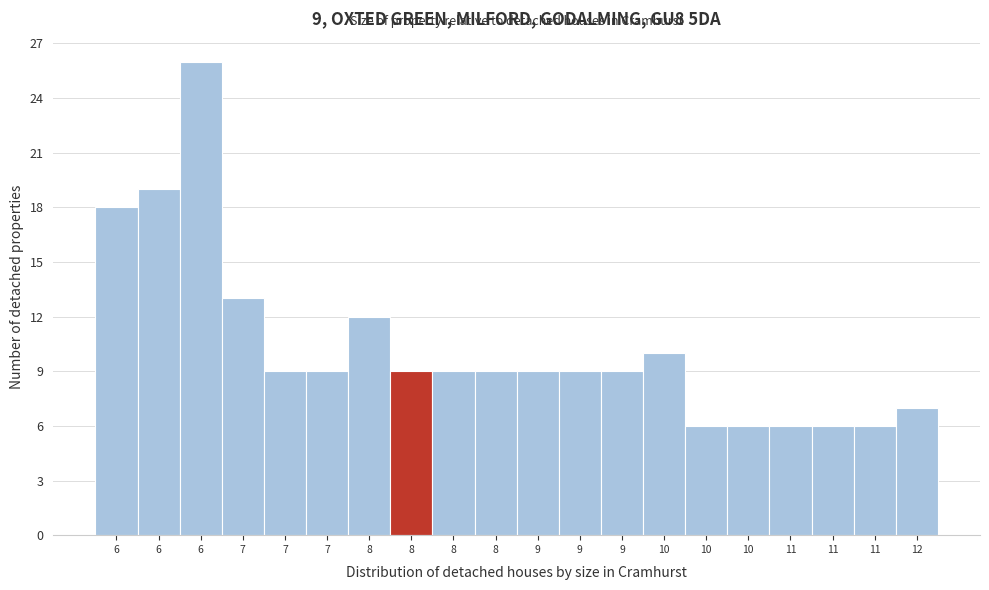

How many data points does each series have?

20